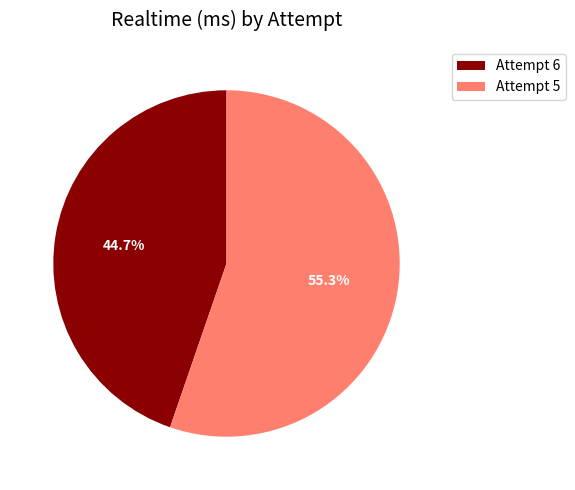

What is the ratio of the value at Attempt 6 to the value at Attempt 5?

0.8